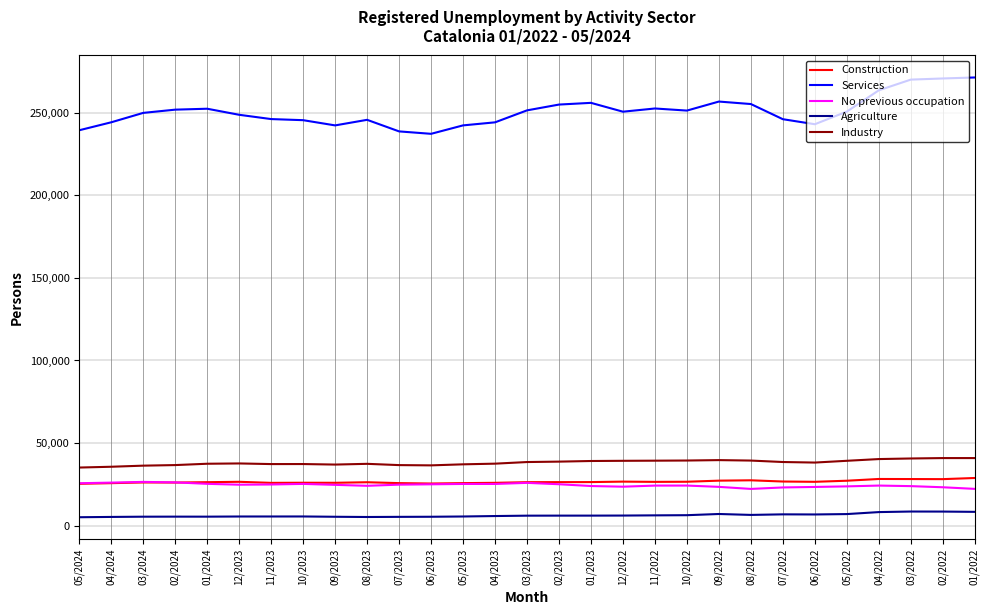

Which series has the widest spread of values?

Services